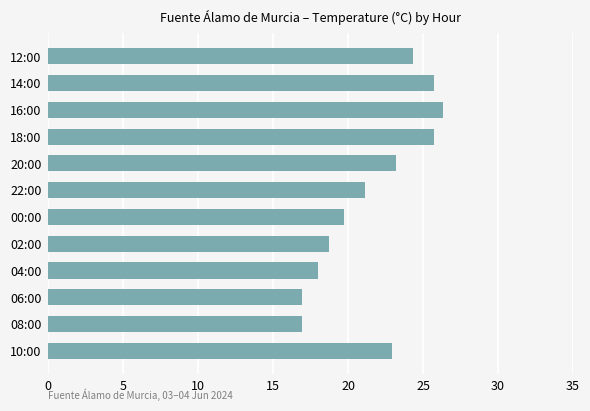

What is the average value?

21.6